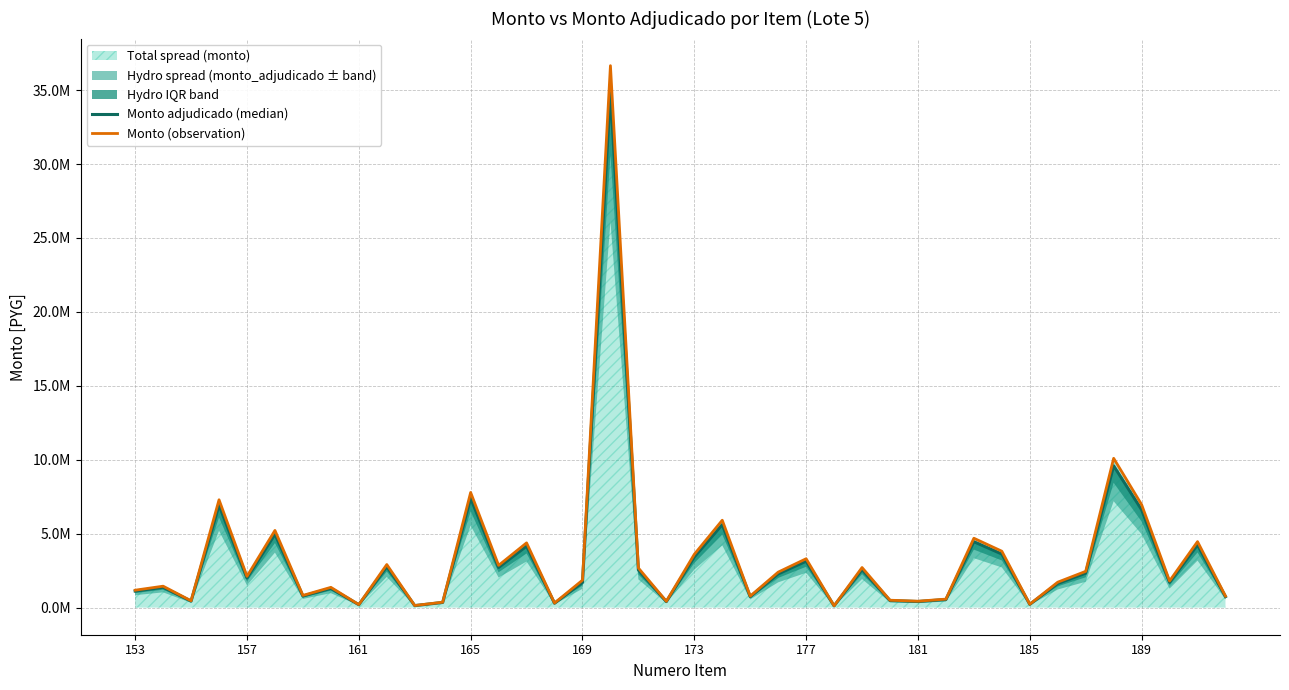

What is the average value of the Monto (observation) series?

3447230